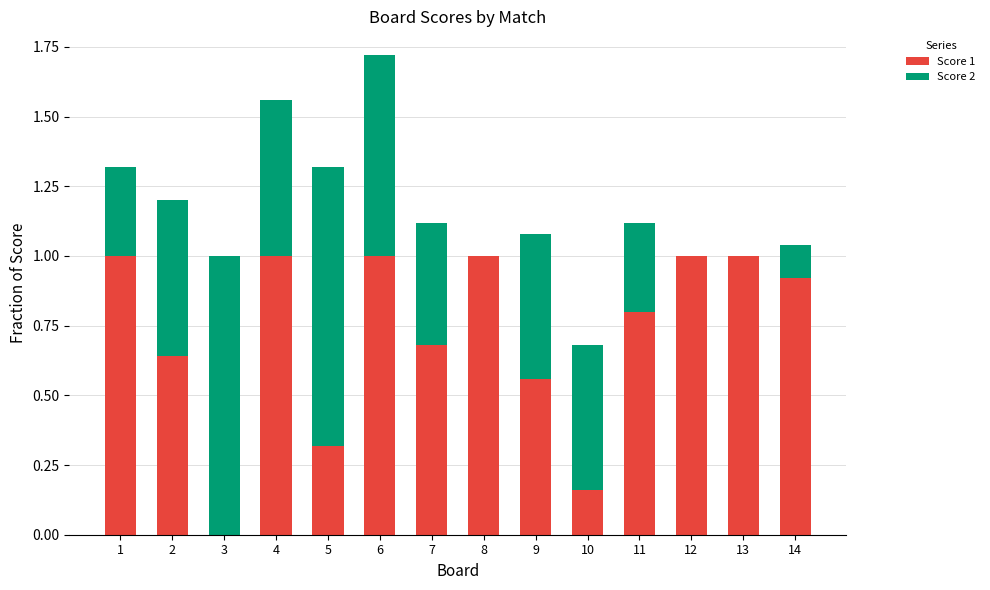

The Score 1 series shows 0.2 at 1. True or false?

False